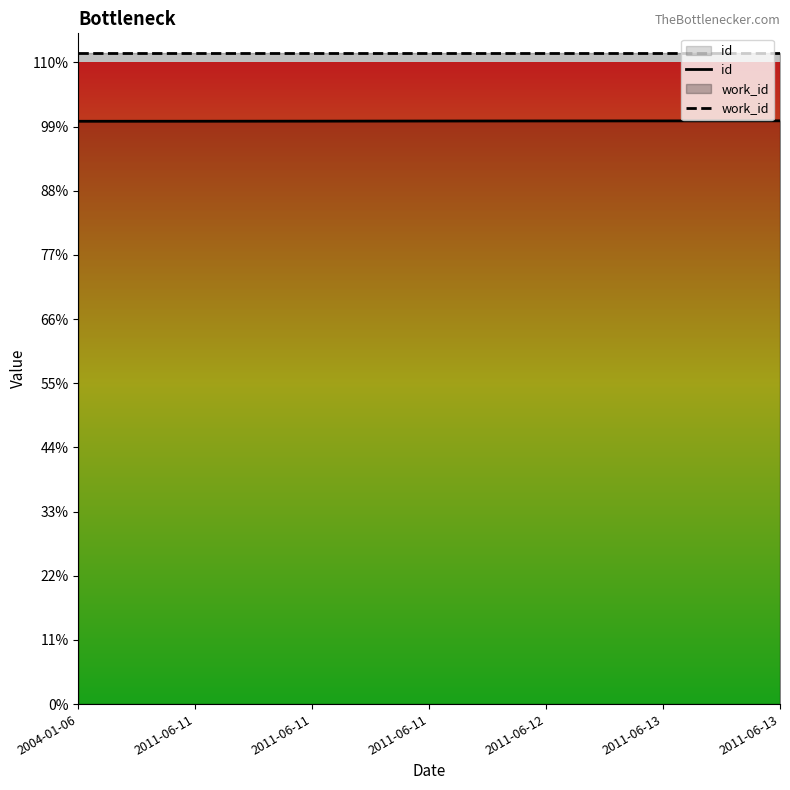

List the series in order of their overall mean, lowest first.

id, work_id